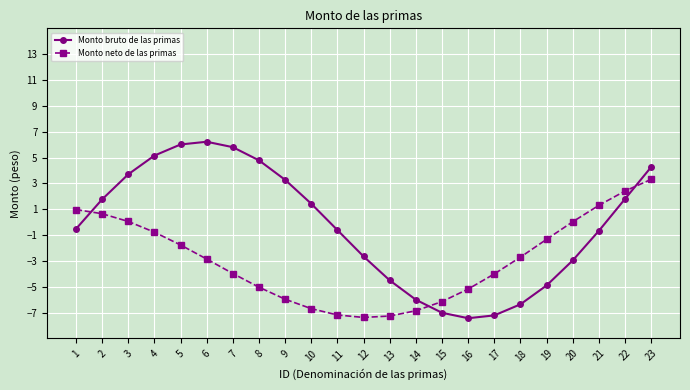

True or false: Monto bruto de las primas and Monto neto de las primas intersect in this chart.

True